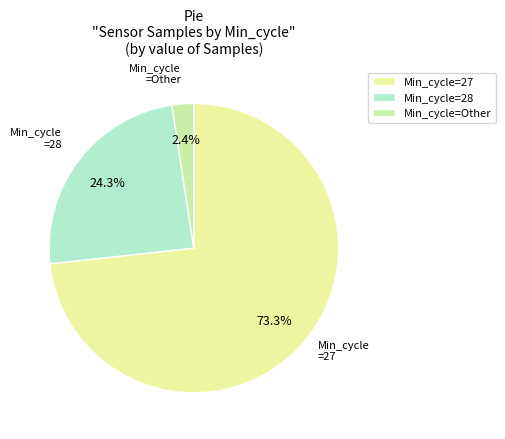

Which slice is the largest?

Min_cycle=27